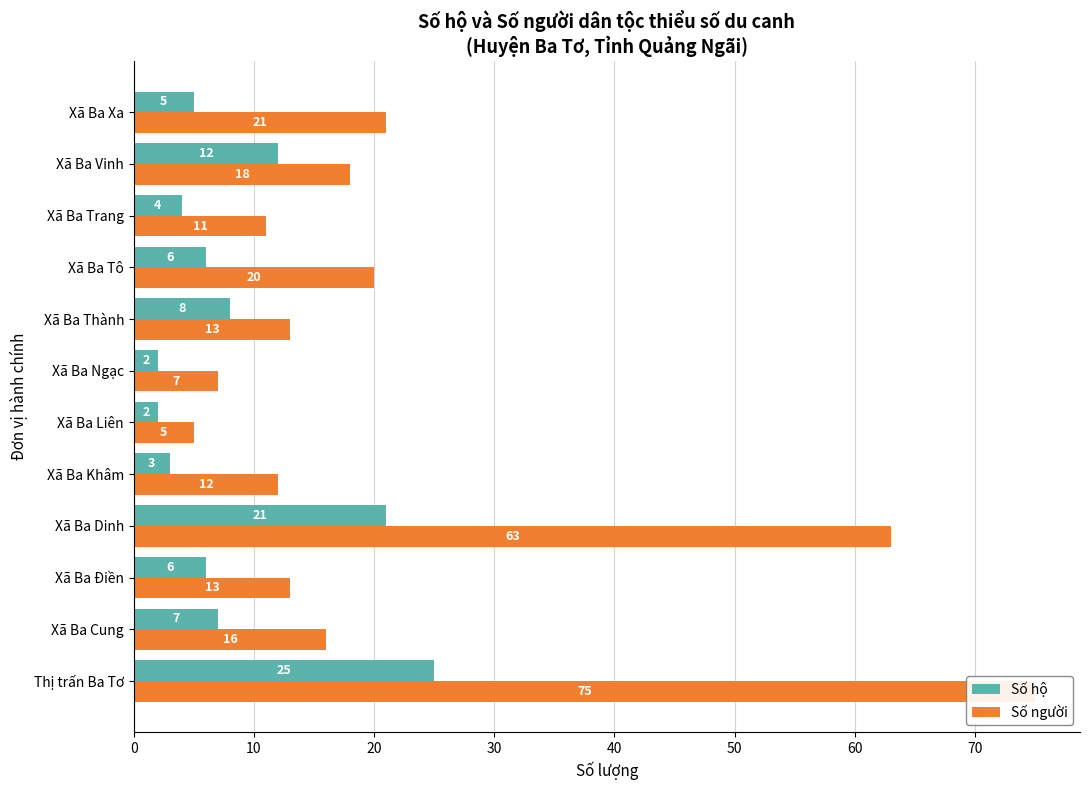

How many data points in Số người are less than 16?

6